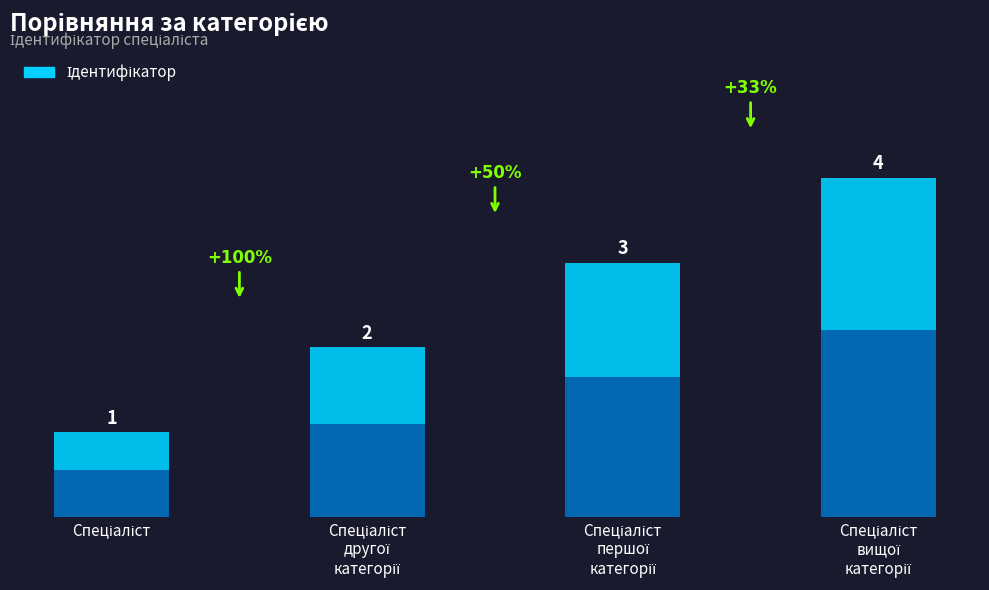

Where does the data first go above 3?

Спеціаліст вищої категорії